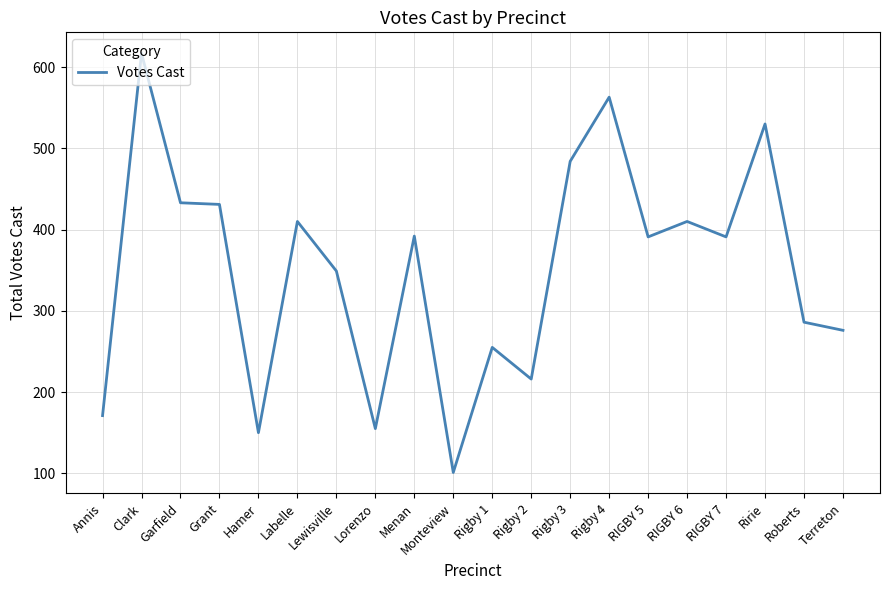

The value at Rigby 3 is 484. True or false?

True